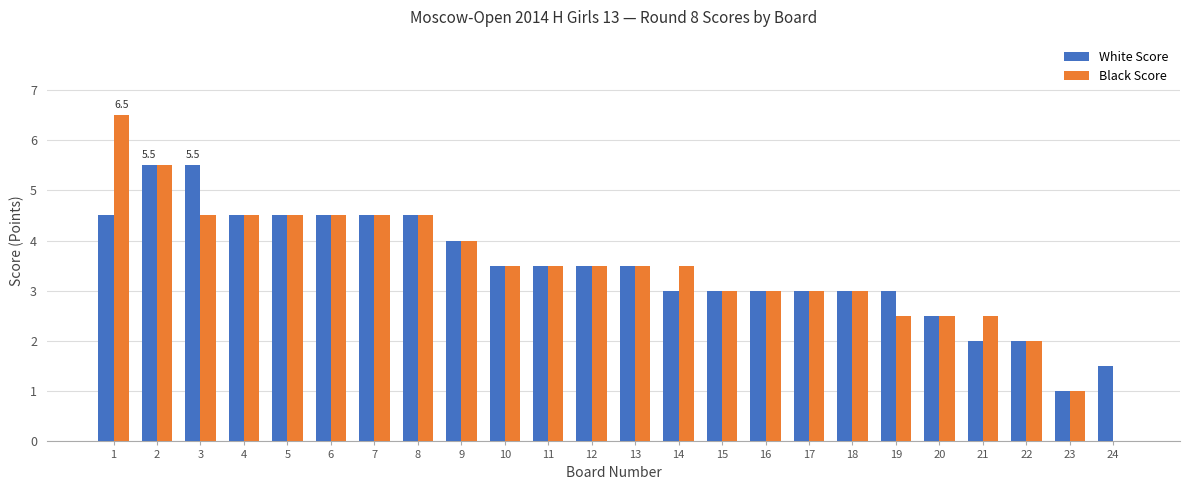

Is it true that Black Score equals 3.5 at 13?

True